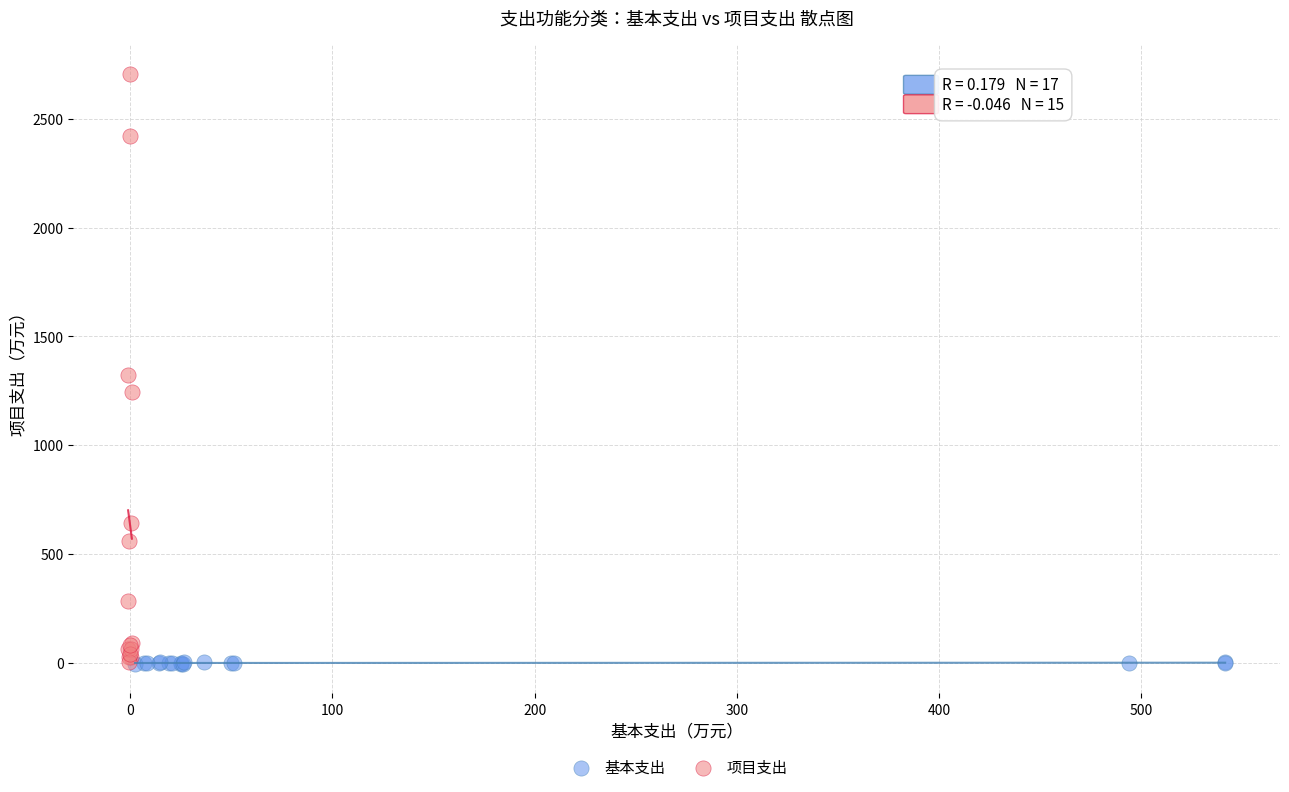

What are all the series names shown in the legend?

基本支出, 项目支出